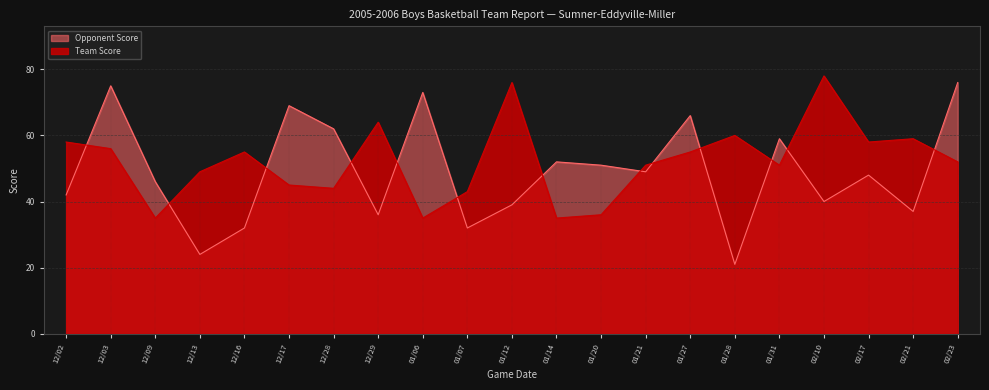

Does the chart have visible grid lines?

Yes